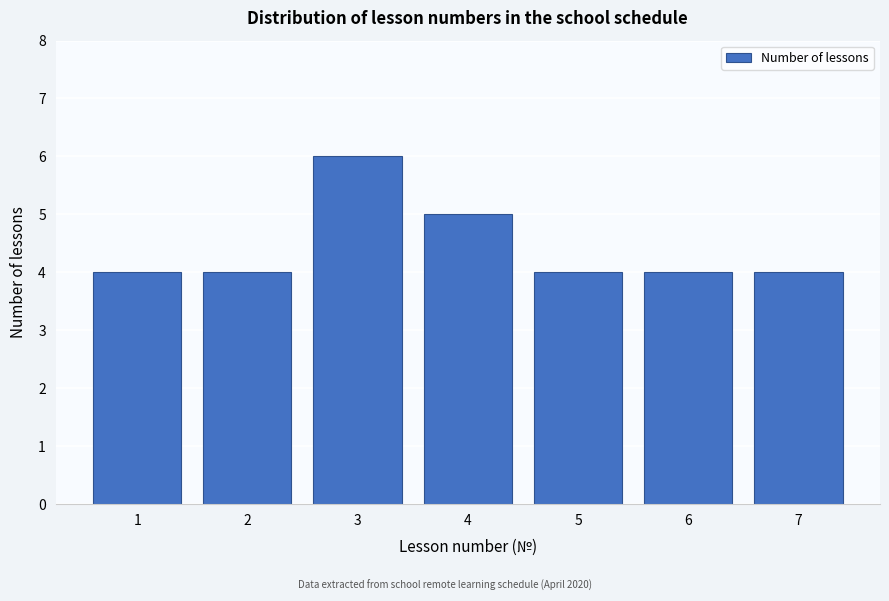

Reading left to right, transcribe all the data shown in this chart.

4	4	6	5	4	4	4